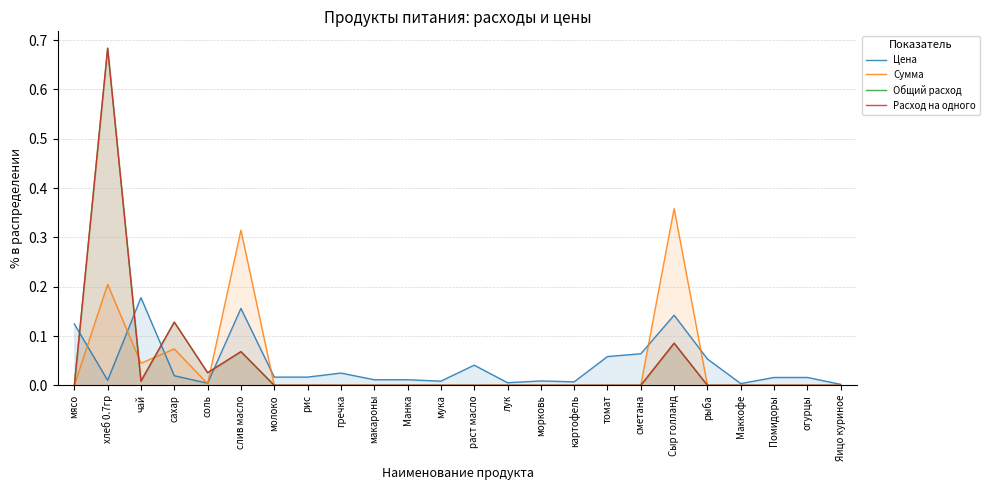

Where is the first local minimum for Цена?

хлеб 0.7гр